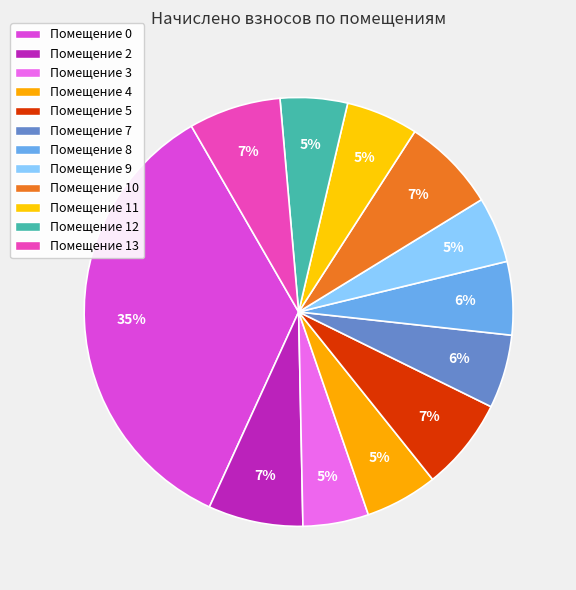

How many segments does this pie chart have?

12